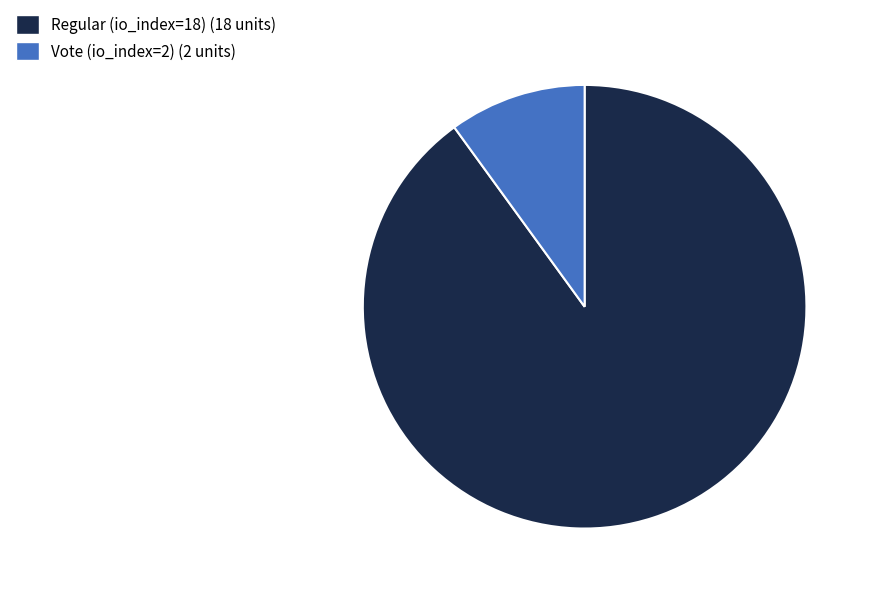

True or false: Regular (io_index=18) accounts for 79% of the total.

False